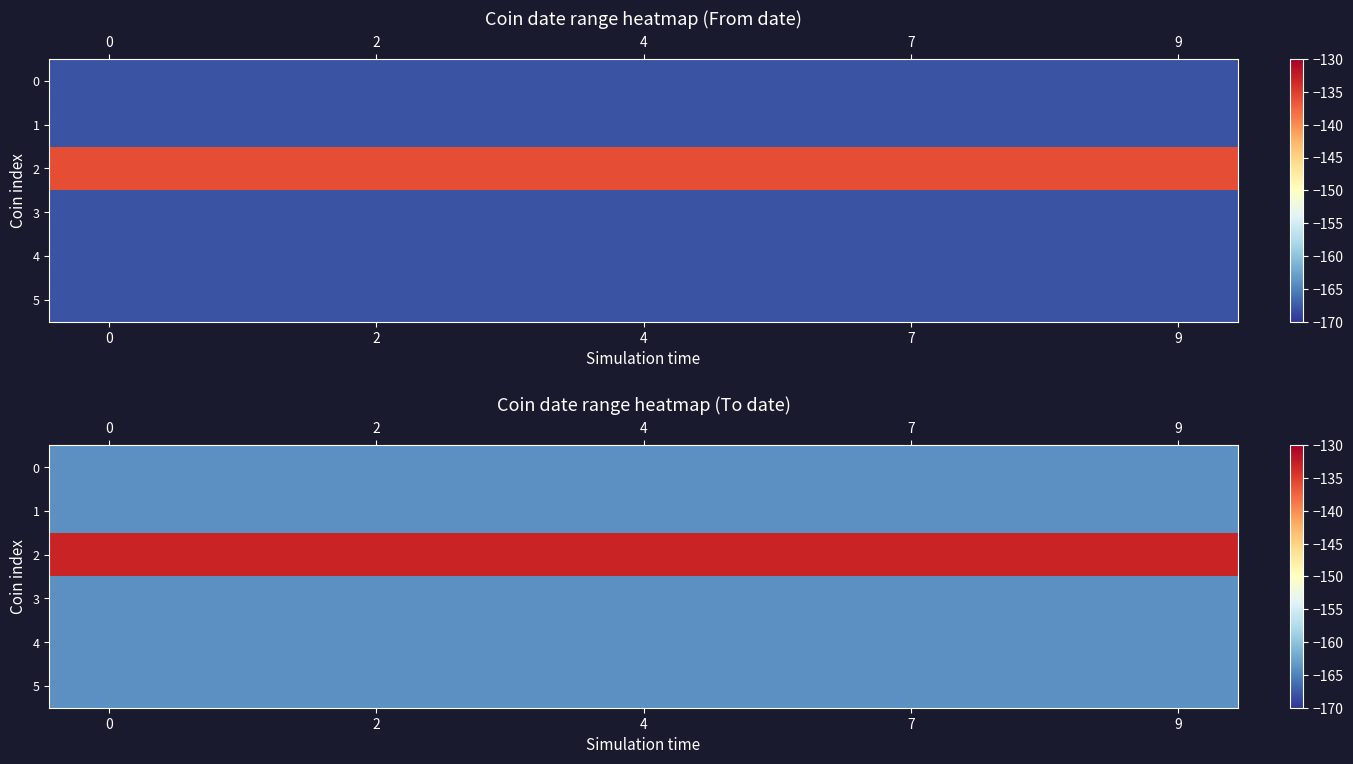

What is the approximate value of row_4 at 0?

-164